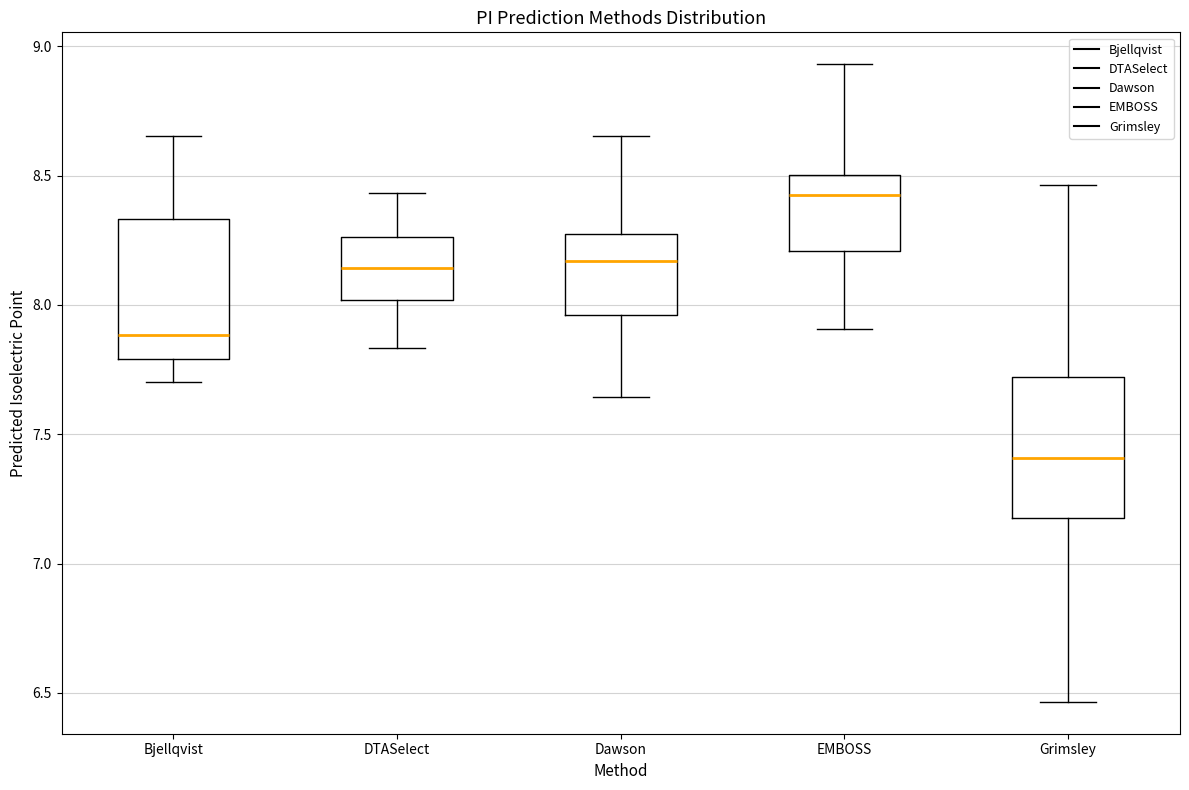

Reading left to right, read every box against the y-axis: the position of its median line, the range the box covers, and the ends of its whiskers. The values are not printed on the chart, so give them approximately, as read against the axis.

Bjellqvist: median 7.90, box 7.80 to 8.35, whiskers 7.70 to 8.65
DTASelect: median 8.15, box 8.00 to 8.25, whiskers 7.85 to 8.45
Dawson: median 8.15, box 7.95 to 8.25, whiskers 7.65 to 8.65
EMBOSS: median 8.45, box 8.20 to 8.50, whiskers 7.90 to 8.95
Grimsley: median 7.40, box 7.20 to 7.70, whiskers 6.45 to 8.45